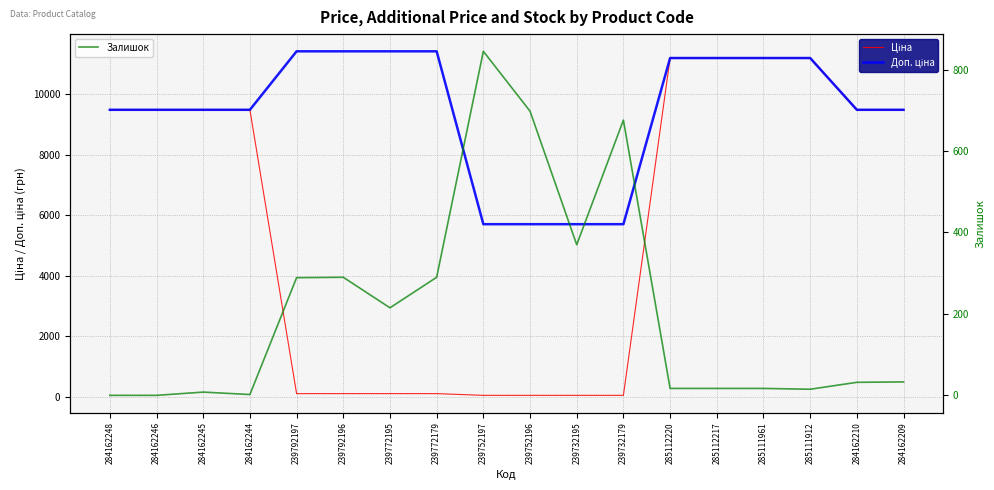

What is the value of the Ціна point at the 16th from the left?

11188.2